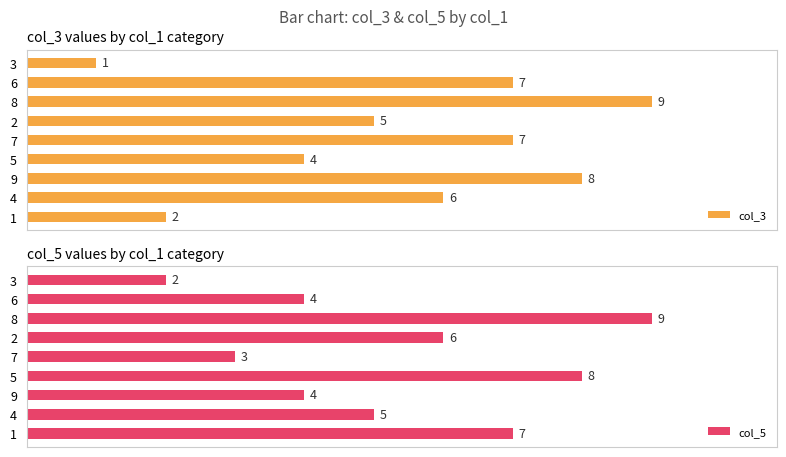

What is the sum of all col_5 values?

48